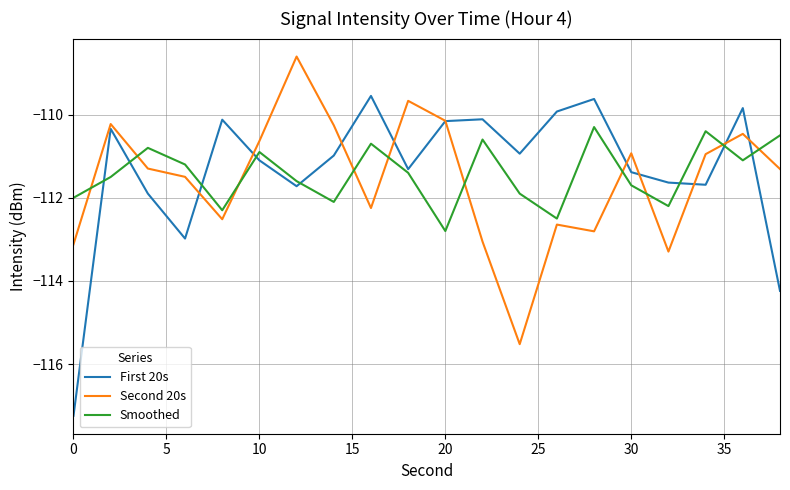

Which series ends up on top after the final intersection of Second 20s and Smoothed?

Smoothed